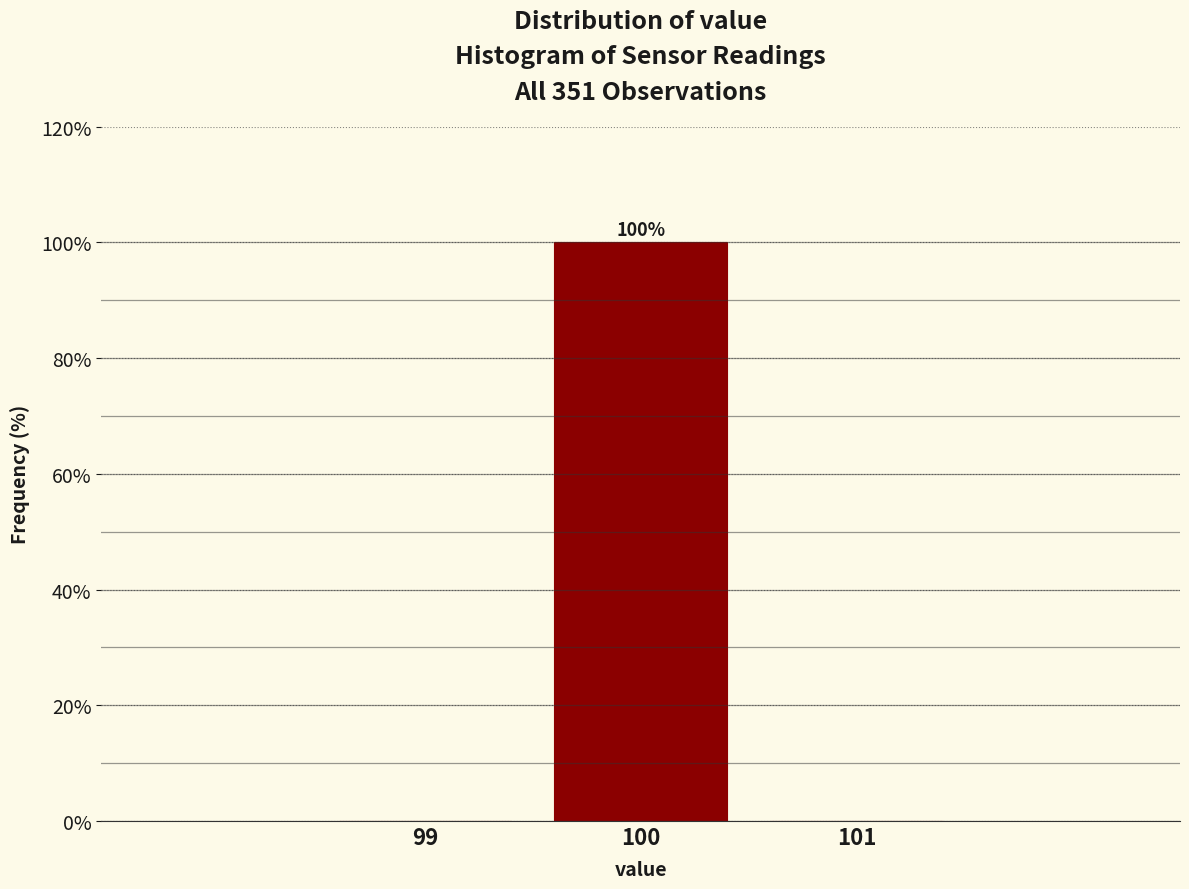

Reading right to left, list all the values displayed in this chart.

101=0	100=100	99=0